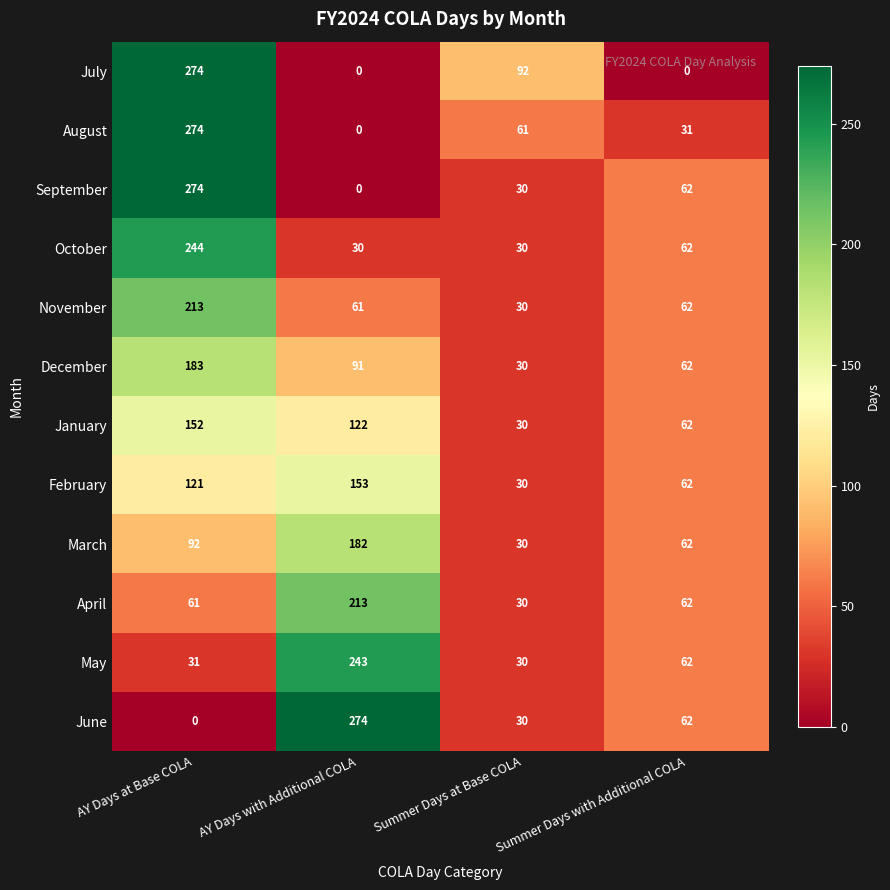

At how many categories does at least one series exceed 141?

2